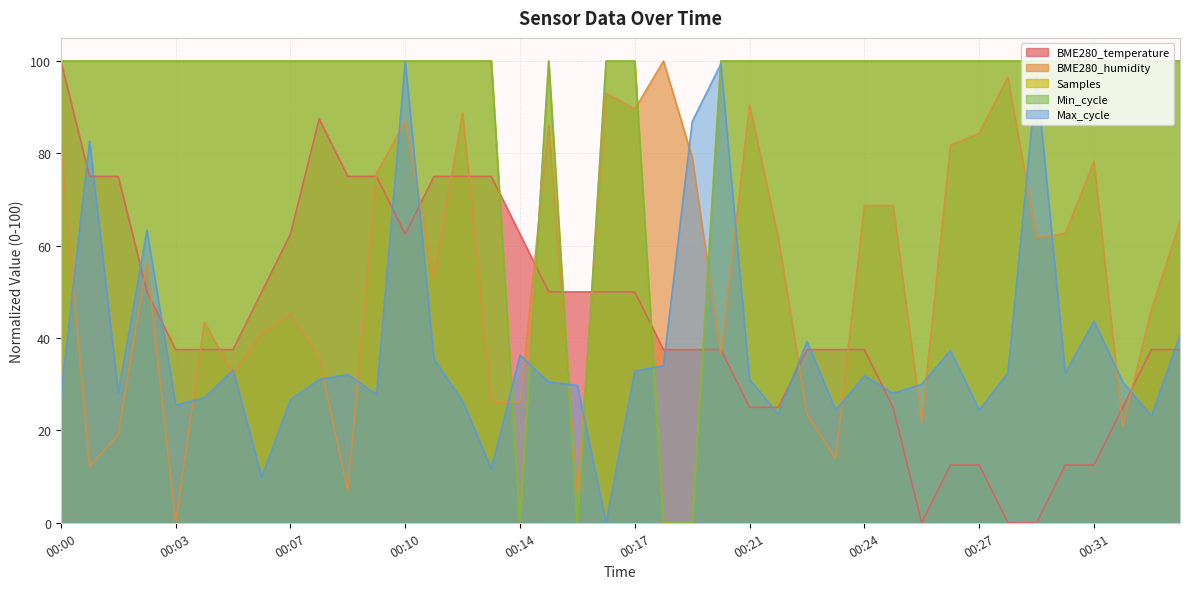

How many values in the BME280_humidity series are below 61?

20